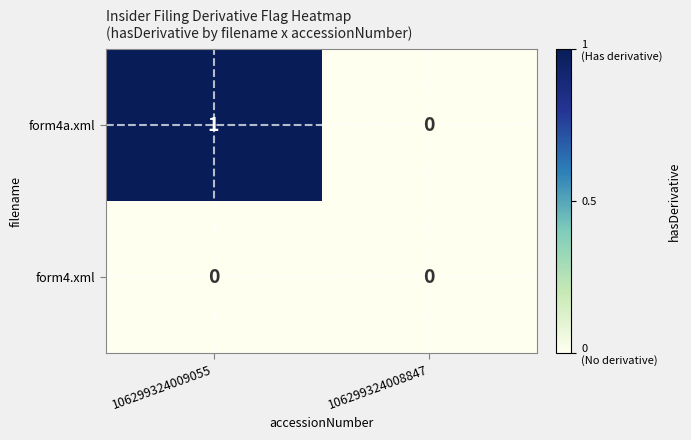

Between 106299324009055 and 106299324008847, which series saw the biggest shift?

form4a.xml